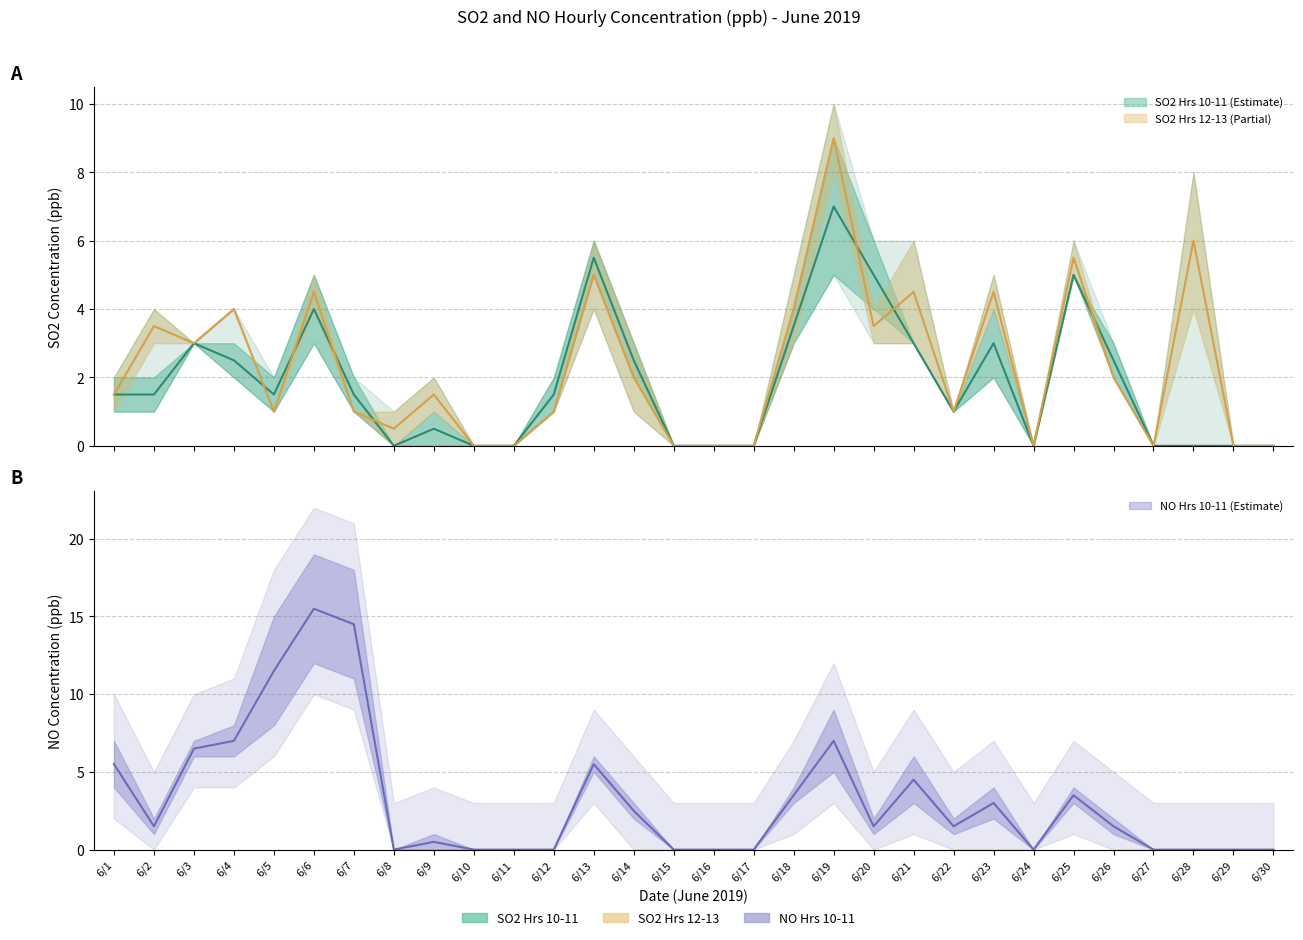

Rank the categories by SO2 Hour11 value from lowest to highest.

6/8, 6/10, 6/11, 6/15, 6/16, 6/17, 6/24, 6/27, 6/28, 6/29, 6/30, 6/7, 6/9, 6/12, 6/22, 6/1, 6/2, 6/4, 6/5, 6/14, 6/3, 6/18, 6/21, 6/26, 6/20, 6/23, 6/6, 6/13, 6/25, 6/19